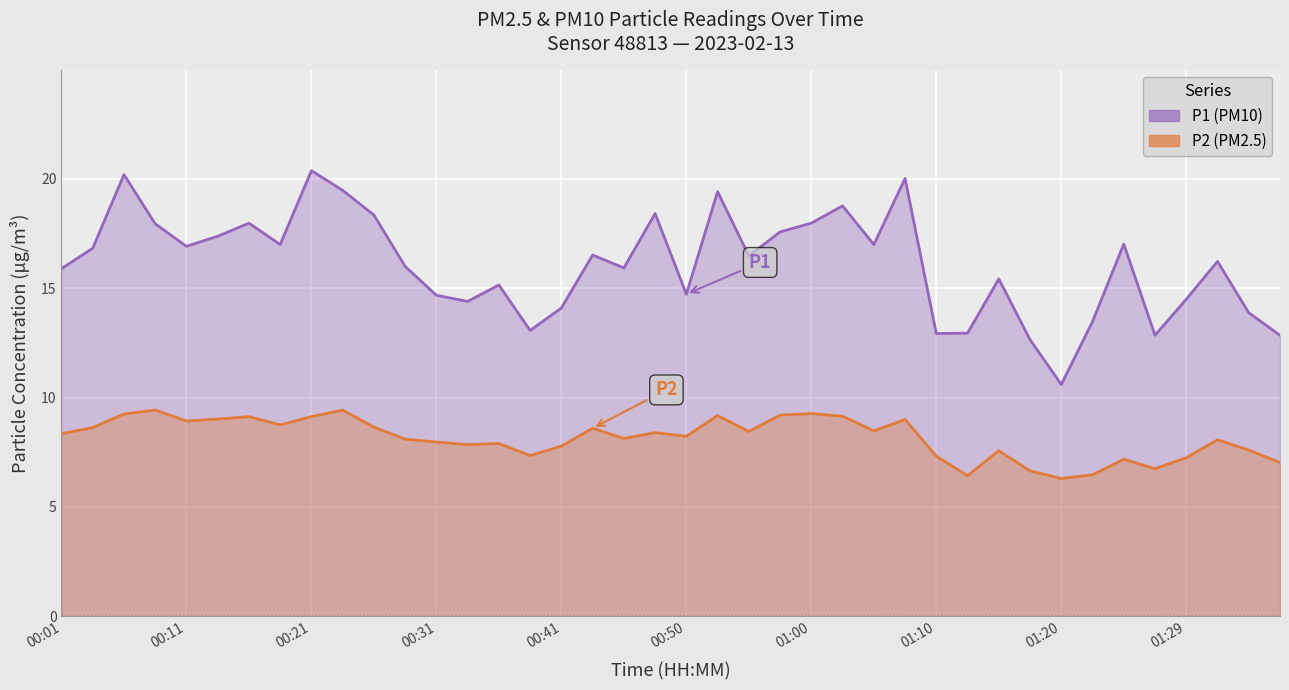

True or false: P1 and P2 intersect in this chart.

False